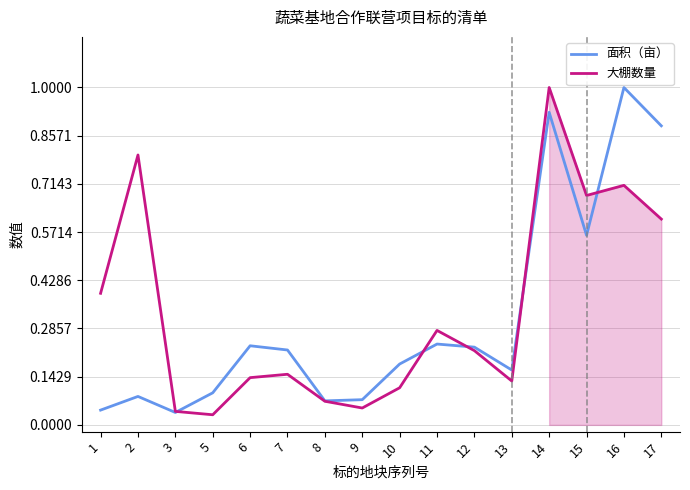

Reading right to left, extract all data points from this chart.

面积（亩）: 0.9	1.0	0.6	0.9	0.2	0.2	0.2	0.2	0.1	0.1	0.2	0.2	0.1	0.0	0.1	0.0
大棚数量: 0.6	0.7	0.7	1.0	0.1	0.2	0.3	0.1	0.1	0.1	0.1	0.1	0.0	0.0	0.8	0.4